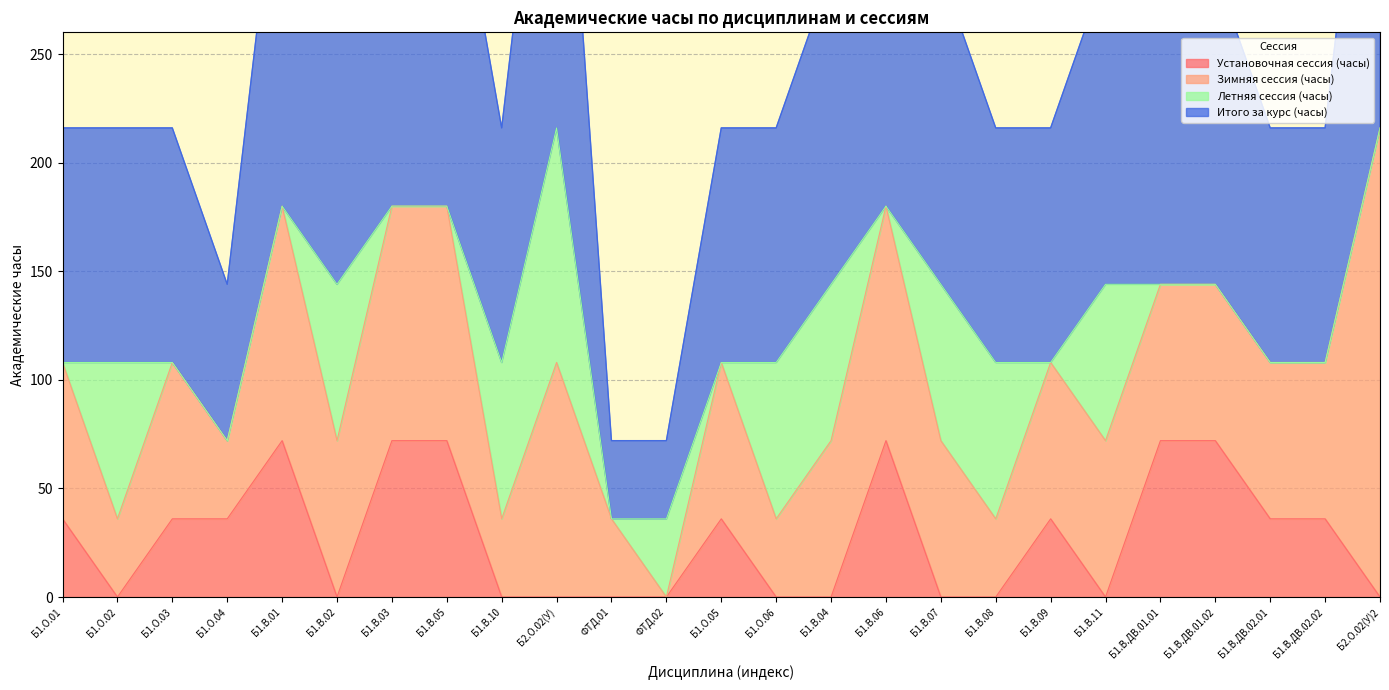

Which series has the largest total across all categories?

Итого за курс (часы)